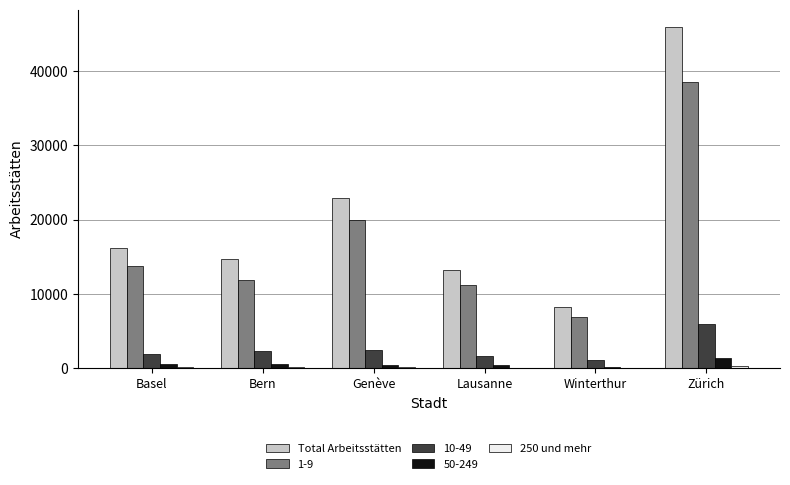

Which series has the largest total across all categories?

Total Arbeitsstätten